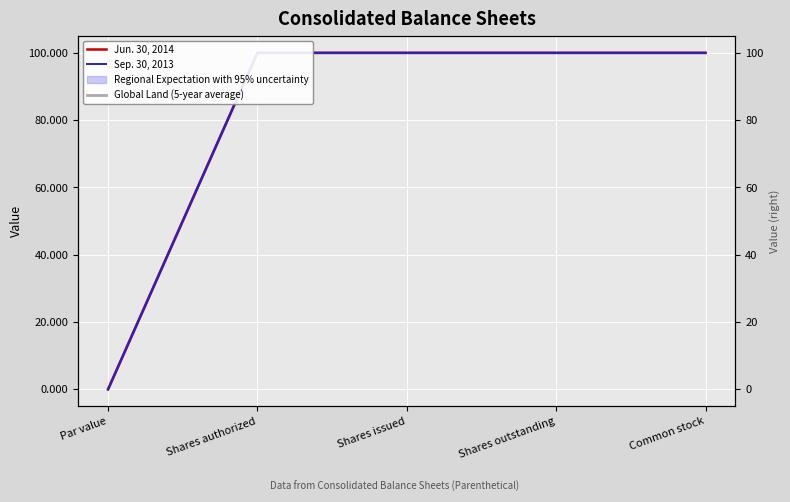

True or false: Sep. 30, 2013 and Global Land (5-year average) cross at least once.

False